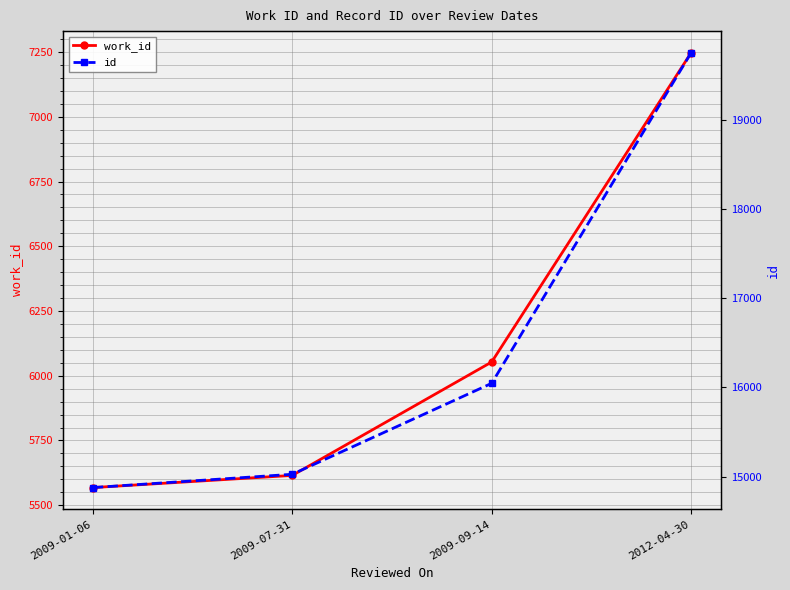

True or false: work_id has more than 2 points higher than both neighbors.

False